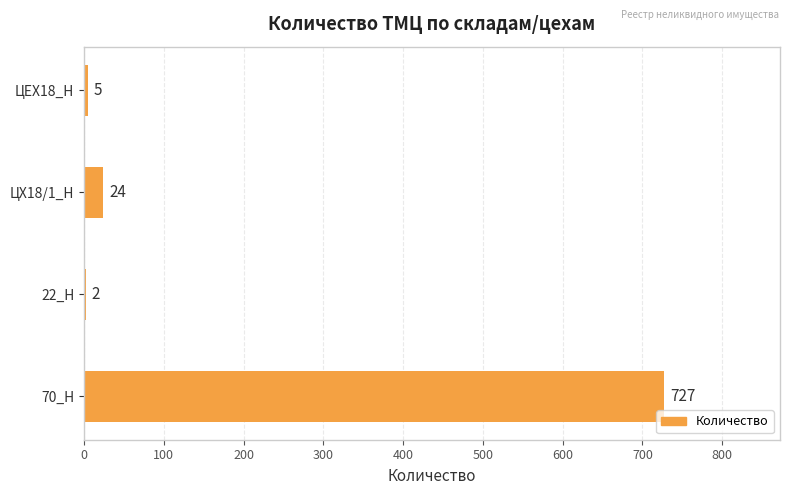

The value at ЦЕХ18_Н is 5. True or false?

True